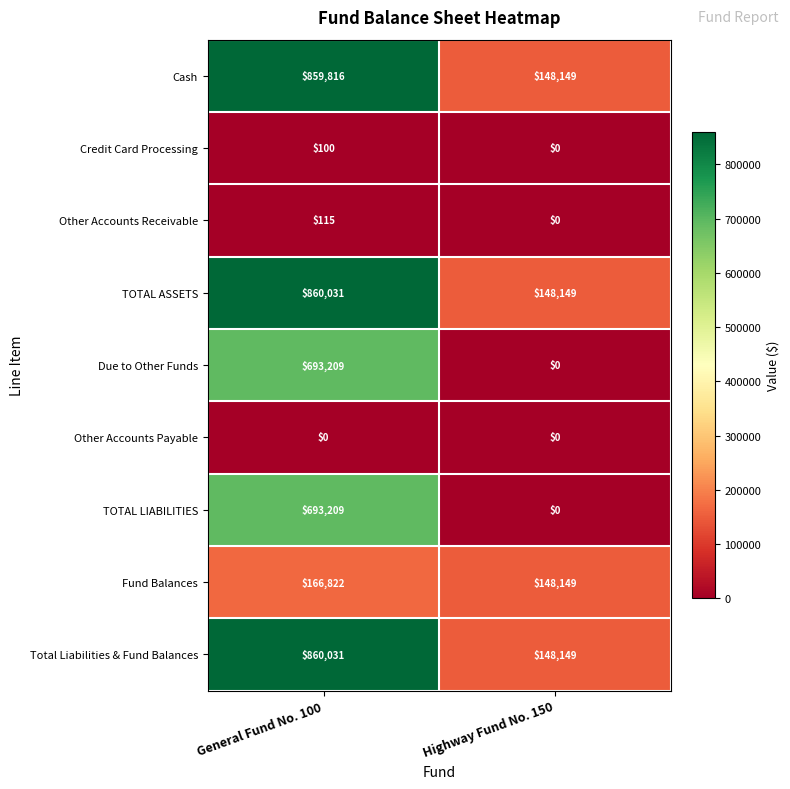

Which category has the highest value across all series?

General Fund No. 100